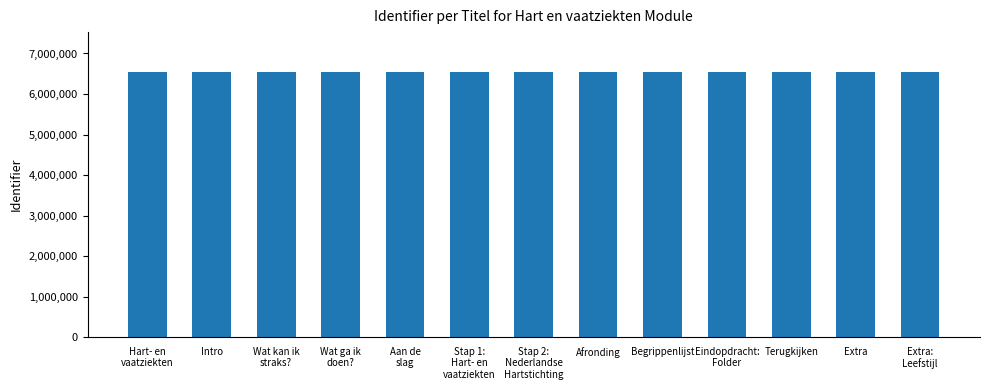

What is the sum of all values?

85089936